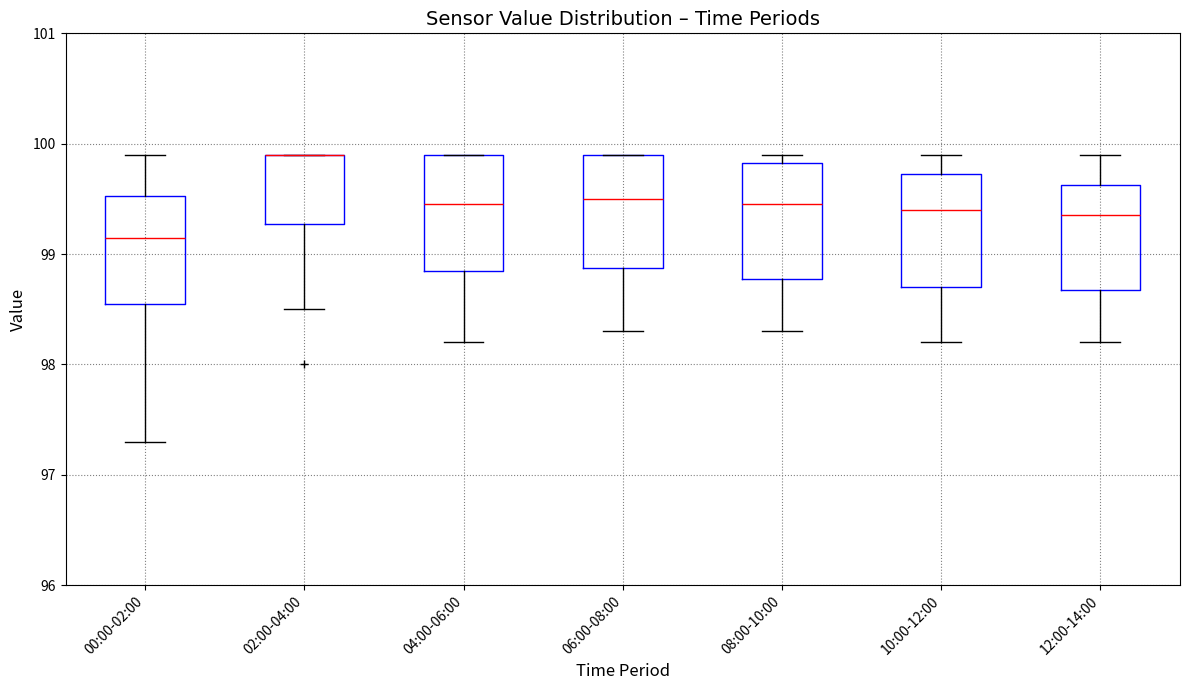

Reading left to right, transcribe this box plot: for each box, give where its median line is, the range the box spans, and where its two whiskers end, as read against the y-axis. The values are not printed on the chart, so give them approximately, as read against the axis.

00:00-02:00: median 99.2, box 98.6 to 99.5, whiskers 97.3 to 99.9
02:00-04:00: median 99.9 (drawn on the box's upper edge), box 99.3 to 99.9, whiskers 98.5 to 99.9
04:00-06:00: median 99.5, box 98.9 to 99.9, whiskers 98.2 to 99.9
06:00-08:00: median 99.5, box 98.9 to 99.9, whiskers 98.3 to 99.9
08:00-10:00: median 99.5, box 98.8 to 99.8, whiskers 98.3 to 99.9
10:00-12:00: median 99.4, box 98.7 to 99.7, whiskers 98.2 to 99.9
12:00-14:00: median 99.4, box 98.7 to 99.6, whiskers 98.2 to 99.9